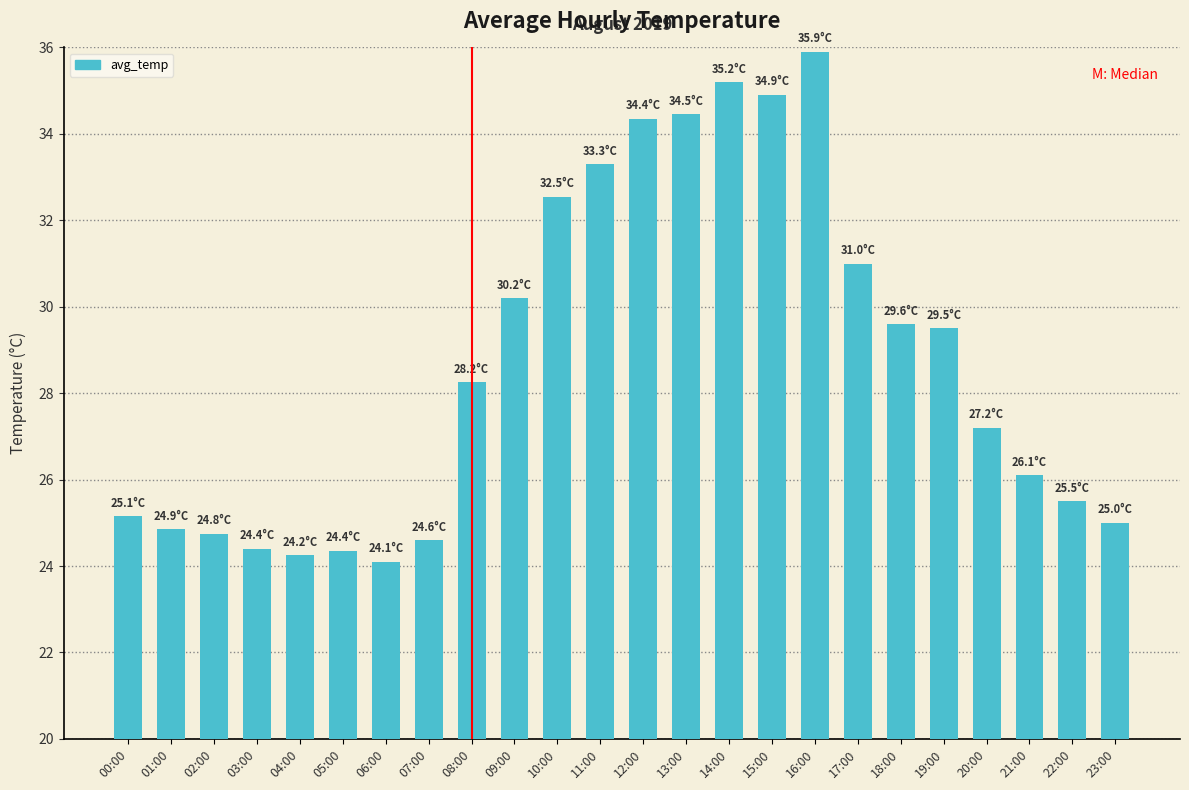

At which label does the data first exceed 28?

08:00